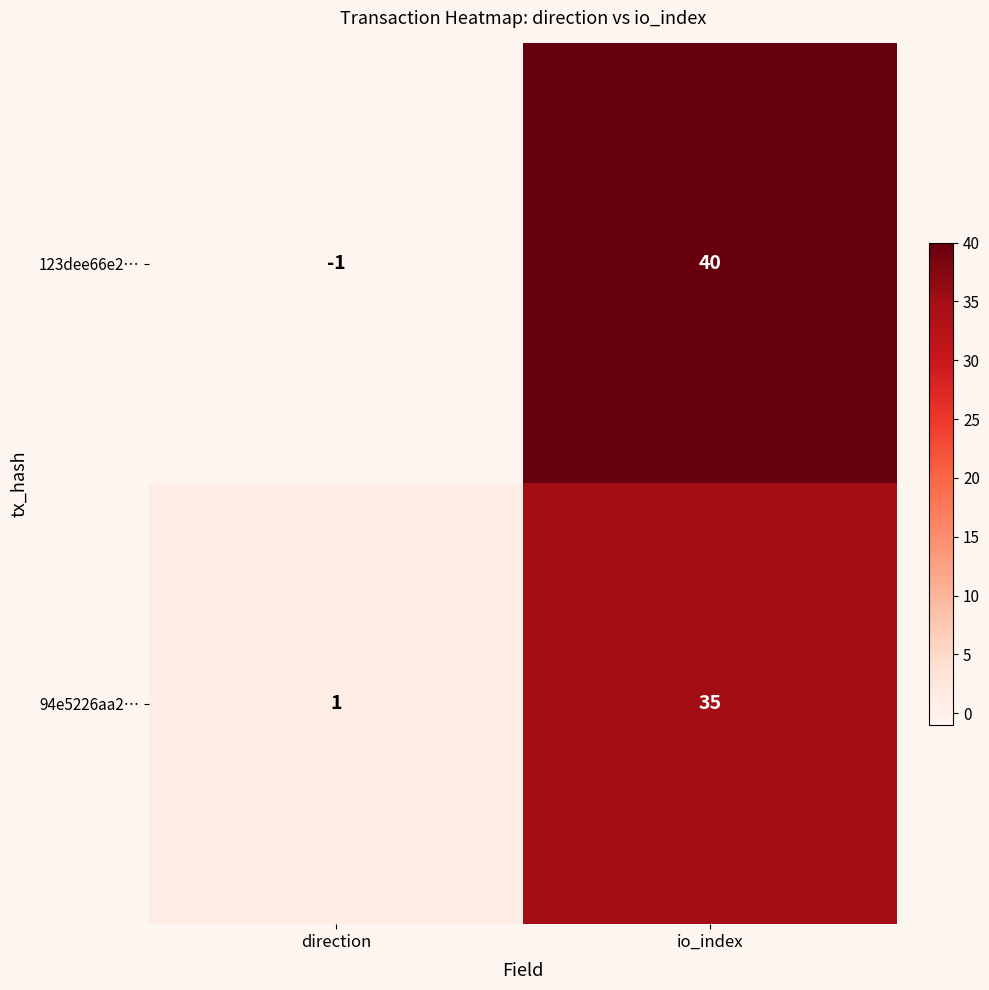

Between direction and io_index, which series saw the biggest shift?

123dee66e2…